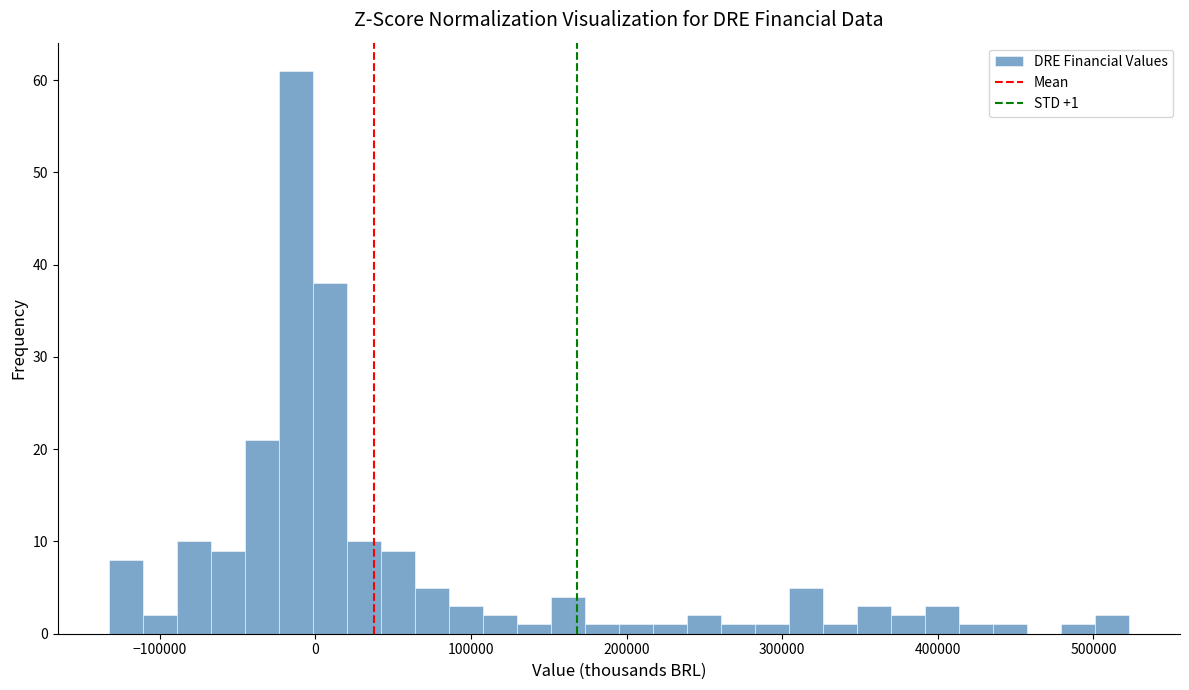

Read against the x-axis, roughly where is the centre of the tallest bar?

-10000